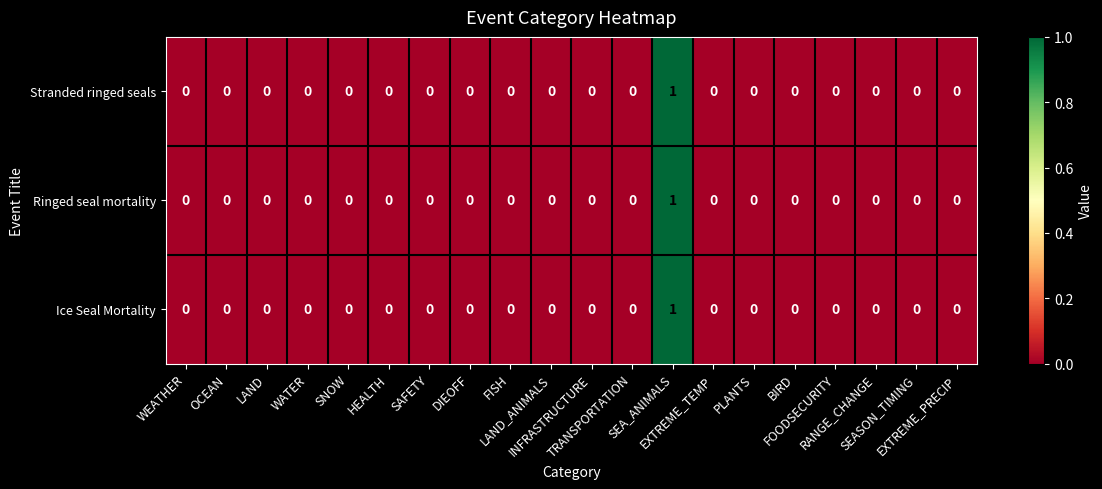

At which category is the sum across all series the highest?

SEA_ANIMALS